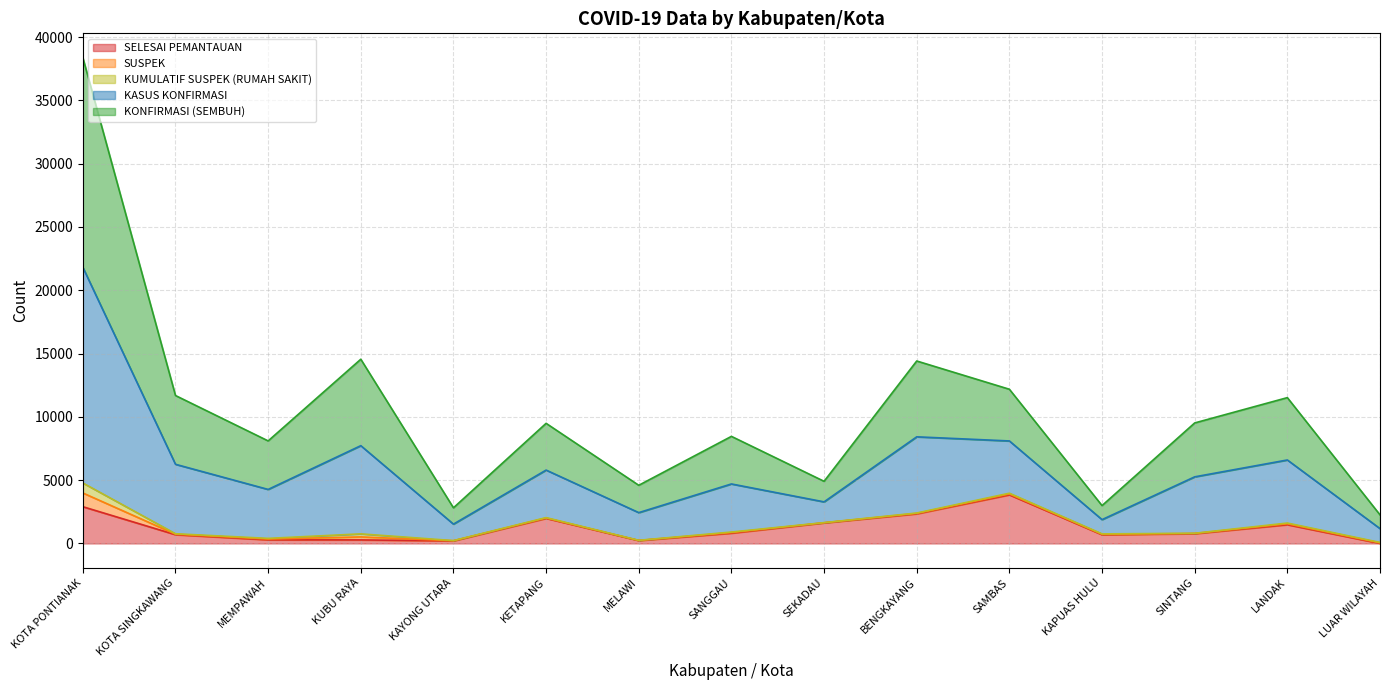

The SELESAI PEMANTAUAN series shows 2281 at SAMBAS. True or false?

False